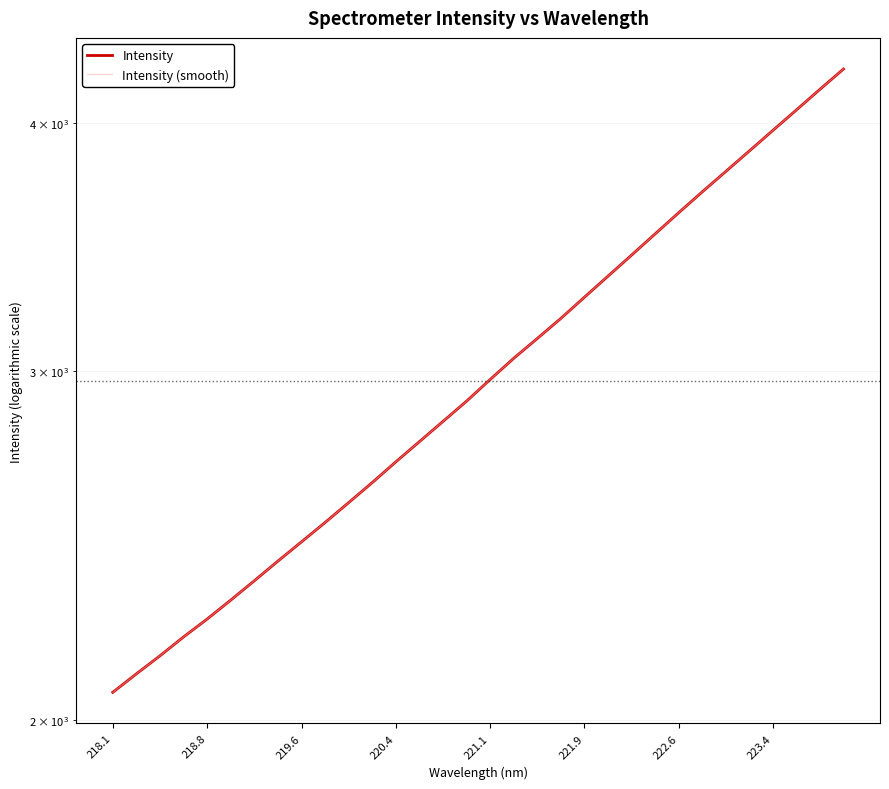

What is the minimum value for Intensity (smooth)?

2066.4